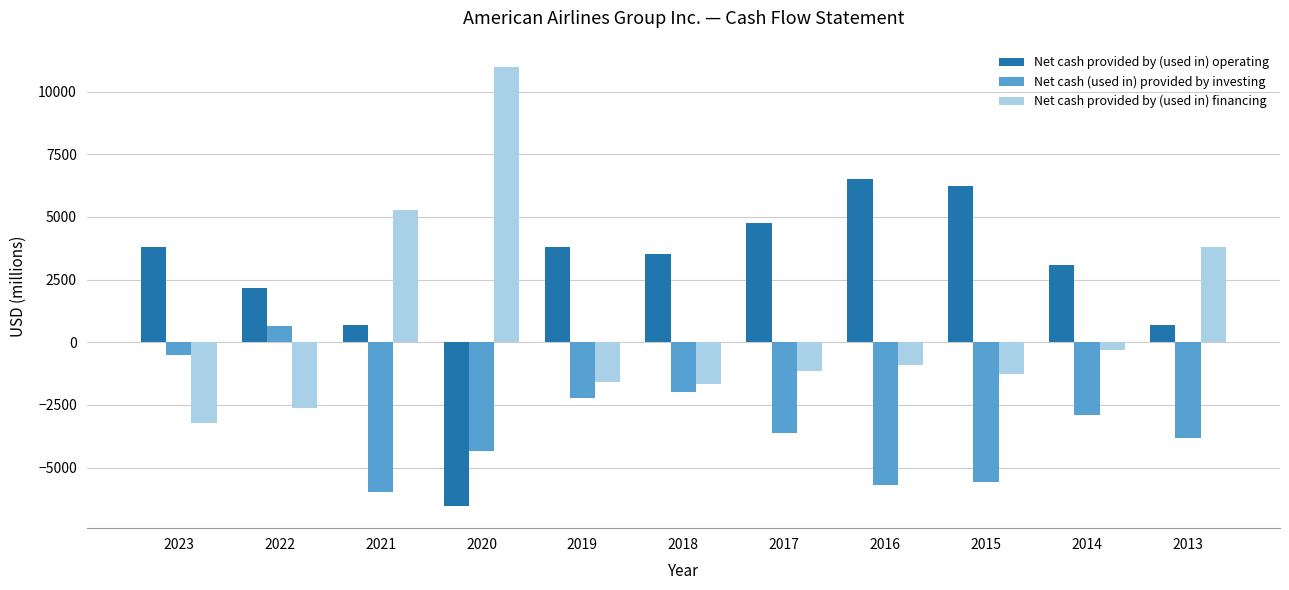

Between 2022 and 2016, which series saw the biggest shift?

Net cash (used in) provided by investing